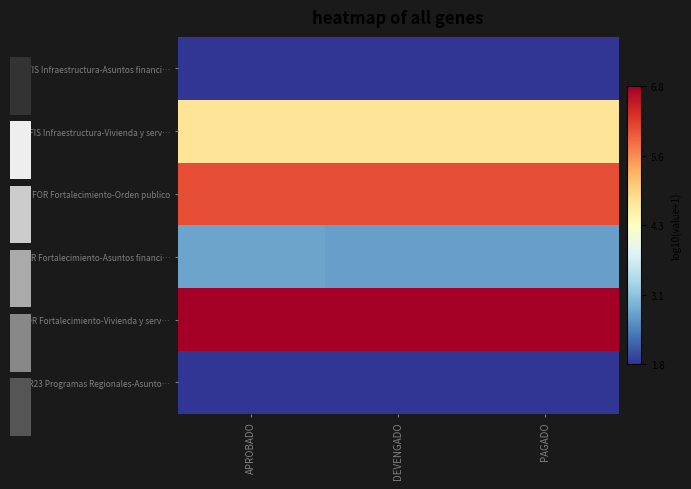

Reading right to left, what are all the values shown in this chart?

FIS Infraestructura-Asuntos financi…: PAGADO=1.8	DEVENGADO=1.8	APROBADO=1.8
FIS Infraestructura-Vivienda y serv…: PAGADO=4.8	DEVENGADO=4.8	APROBADO=4.8
FOR Fortalecimiento-Orden publico: PAGADO=6.1	DEVENGADO=6.1	APROBADO=6.1
FOR Fortalecimiento-Asuntos financi…: PAGADO=2.7	DEVENGADO=2.7	APROBADO=2.8
FOR Fortalecimiento-Vivienda y serv…: PAGADO=6.8	DEVENGADO=6.8	APROBADO=6.8
PRE R23 Programas Regionales-Asunto…: PAGADO=1.9	DEVENGADO=1.9	APROBADO=1.9